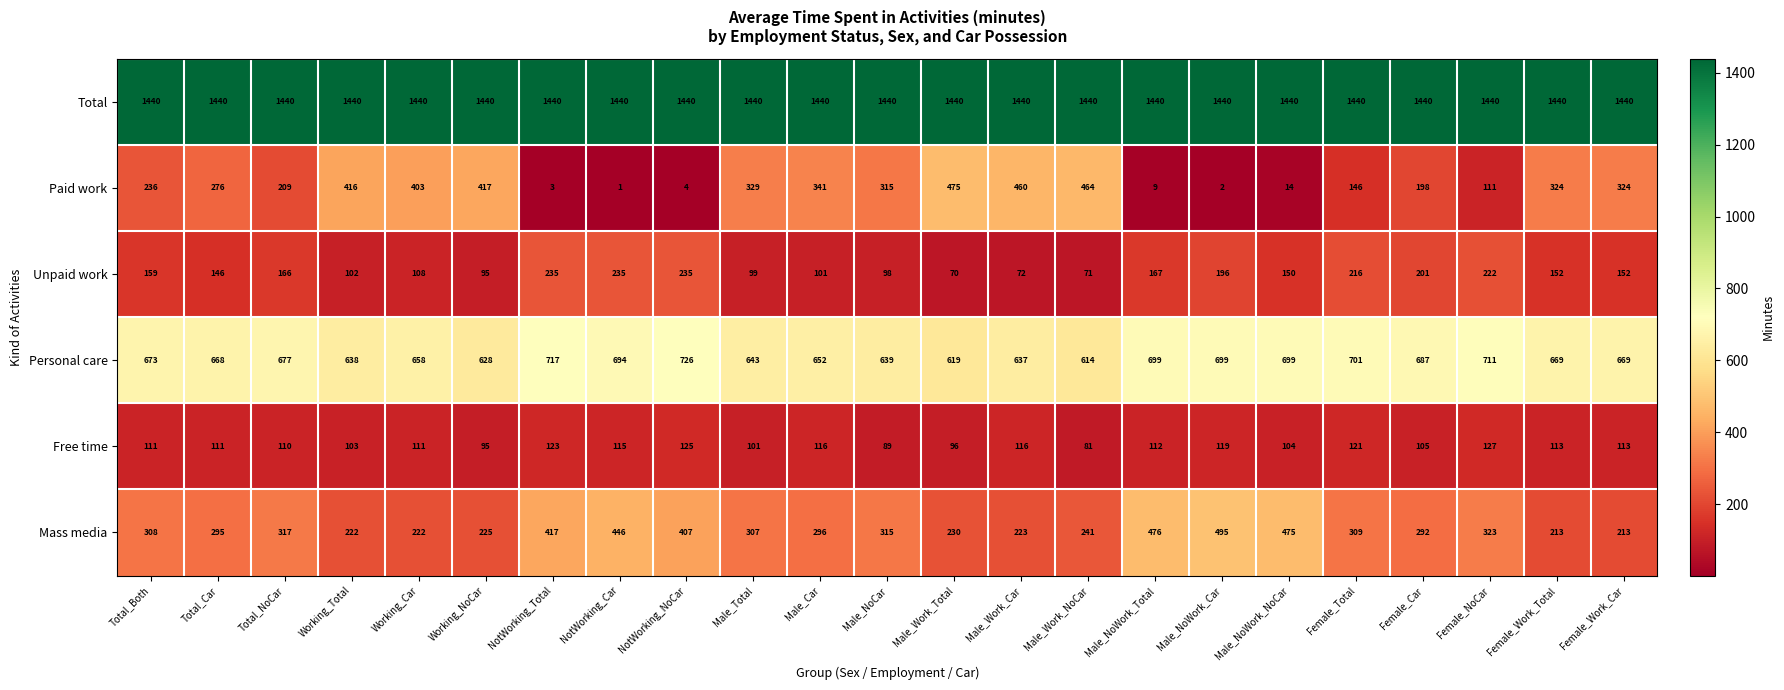

Which series changed the most between Male_Work_Car and Female_Car?

Paid work